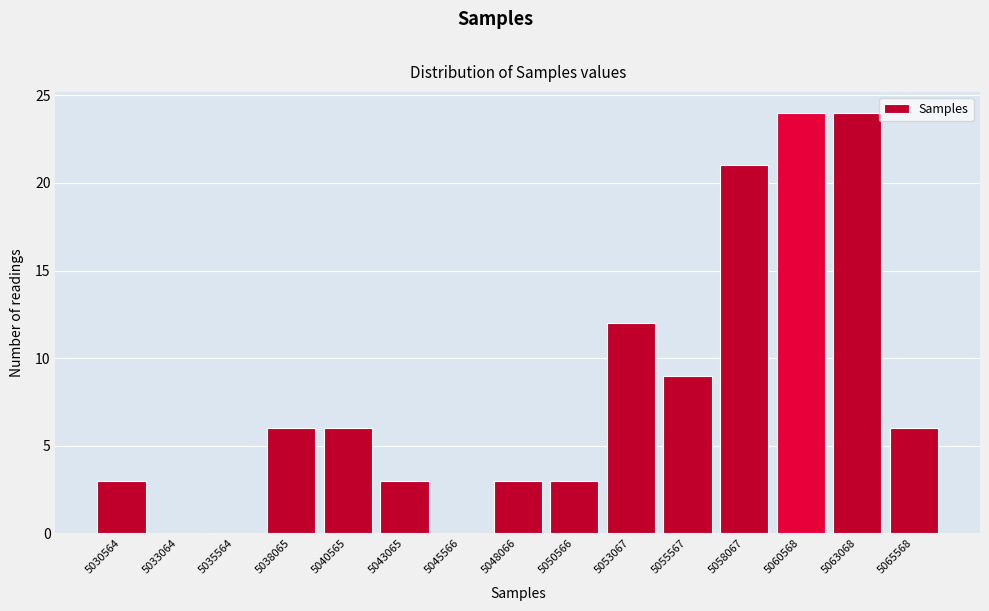

Reading right to left, what are all the values shown in this chart?

5065568=6	5063068=24	5060568=24	5058067=21	5055567=9	5053067=12	5050566=3	5048066=3	5045566=0	5043065=3	5040565=6	5038065=6	5035564=0	5033064=0	5030564=3